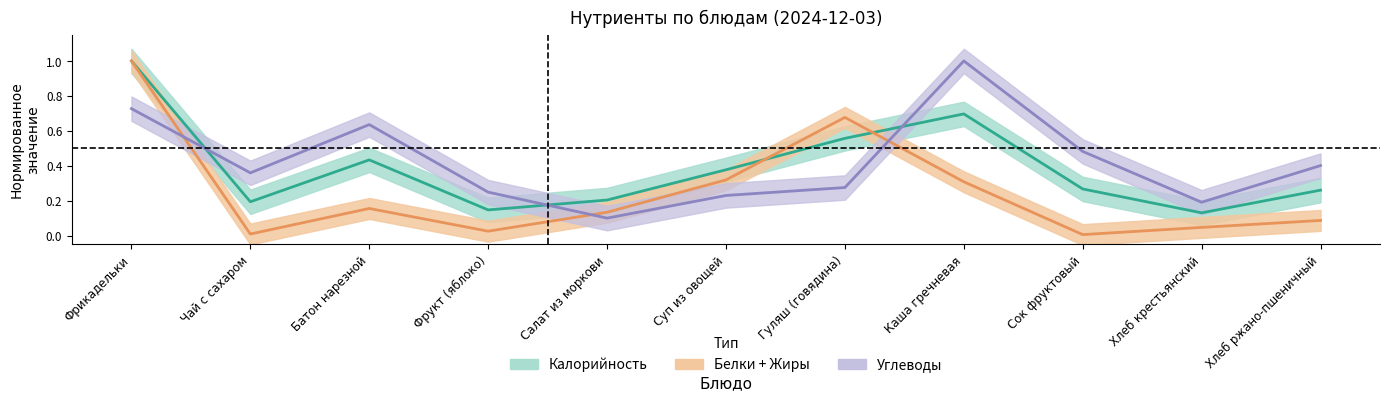

What is the difference between the second highest and second lowest values in the Углеводы series?

0.5